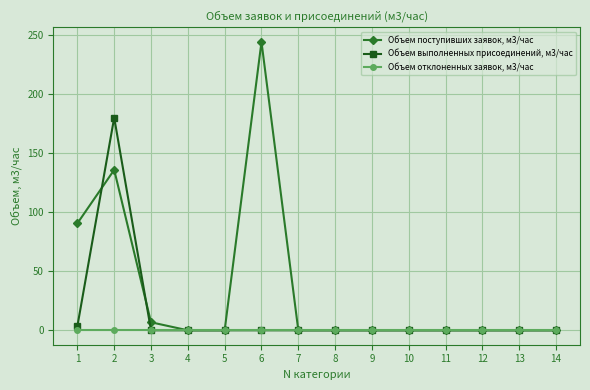

Which series has the largest range (max minus min)?

Объем поступивших заявок, м3/час